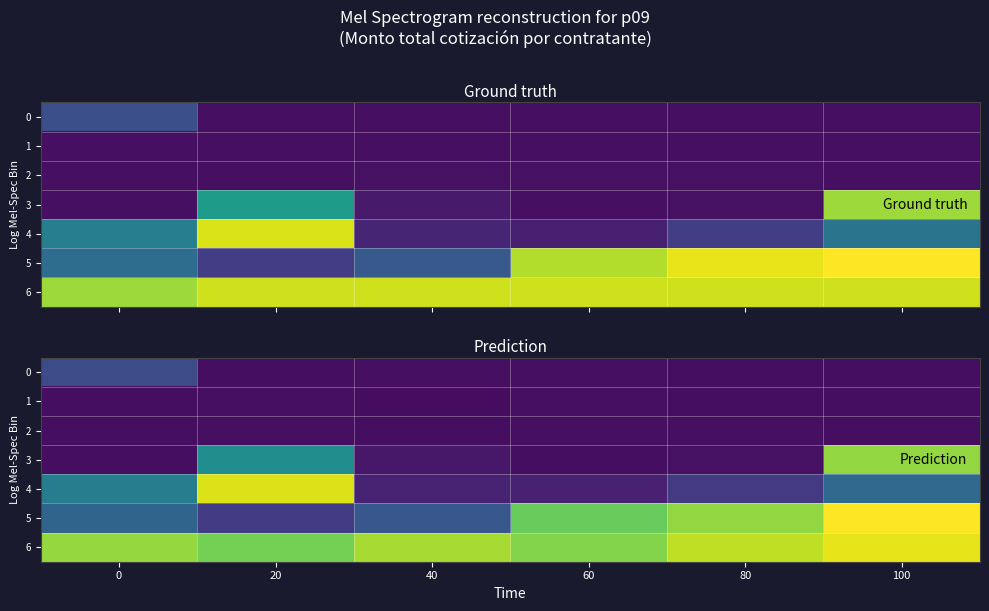

Where is row_3 nearest to the value 405180?

20